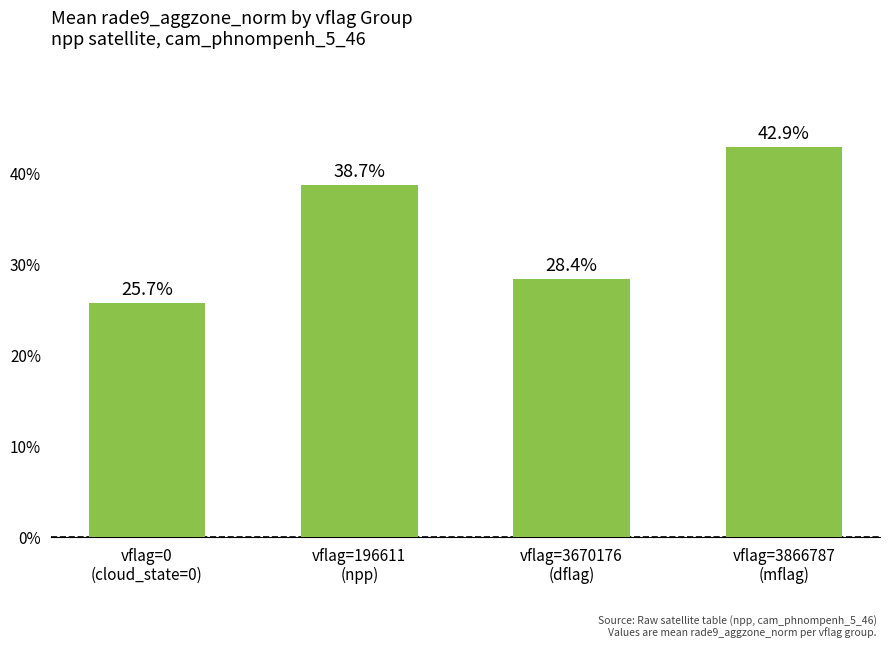

Does the chart contain any negative values?

No